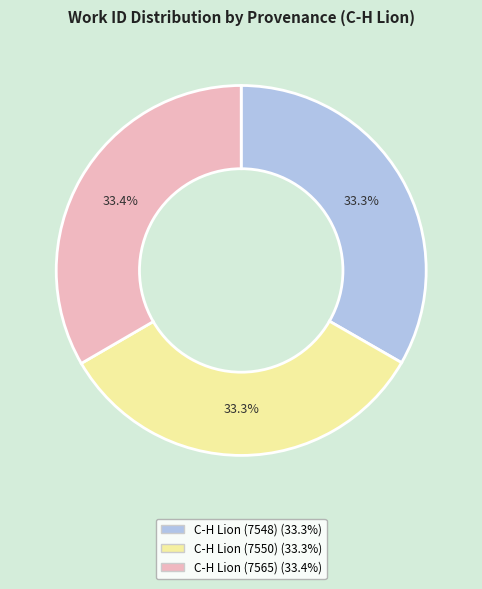

The C-H Lion (7550) slice represents 33% of the pie. True or false?

True